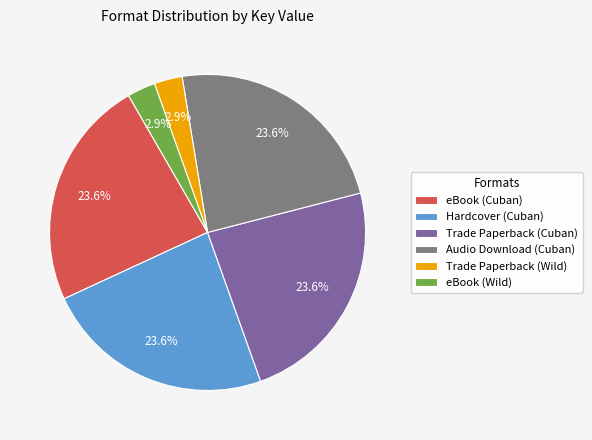

How many slices are in this pie chart?

6